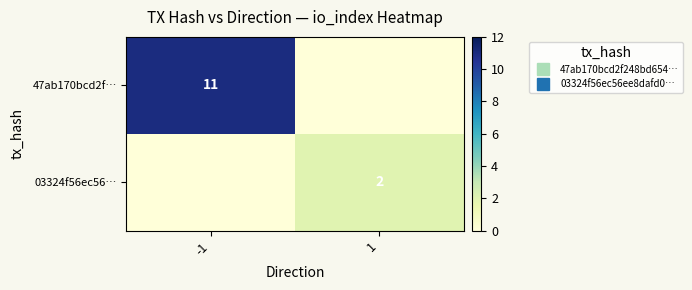

Count the 47ab170bcd2f… values in the range 0 to 11.

2